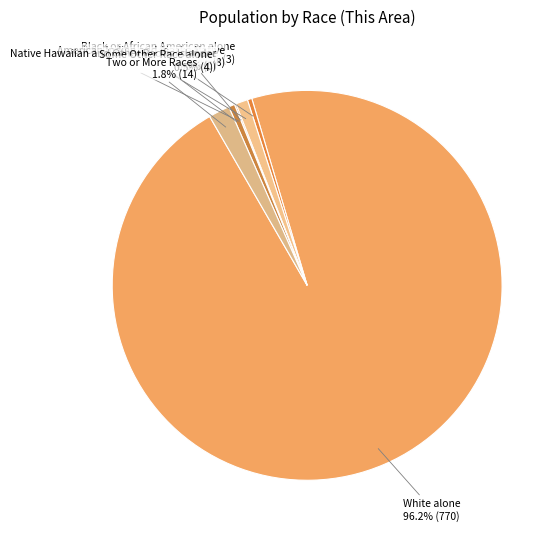

Is there any slice that represents more than half of the pie?

Yes